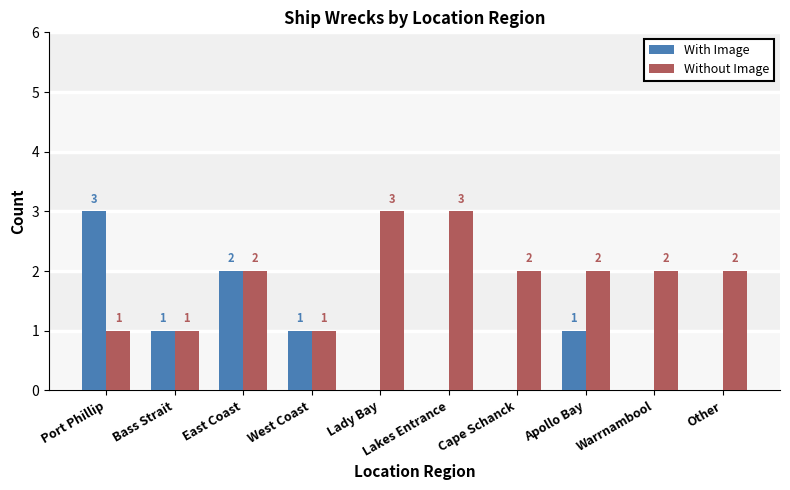

Which series has the largest total across all categories?

Without Image